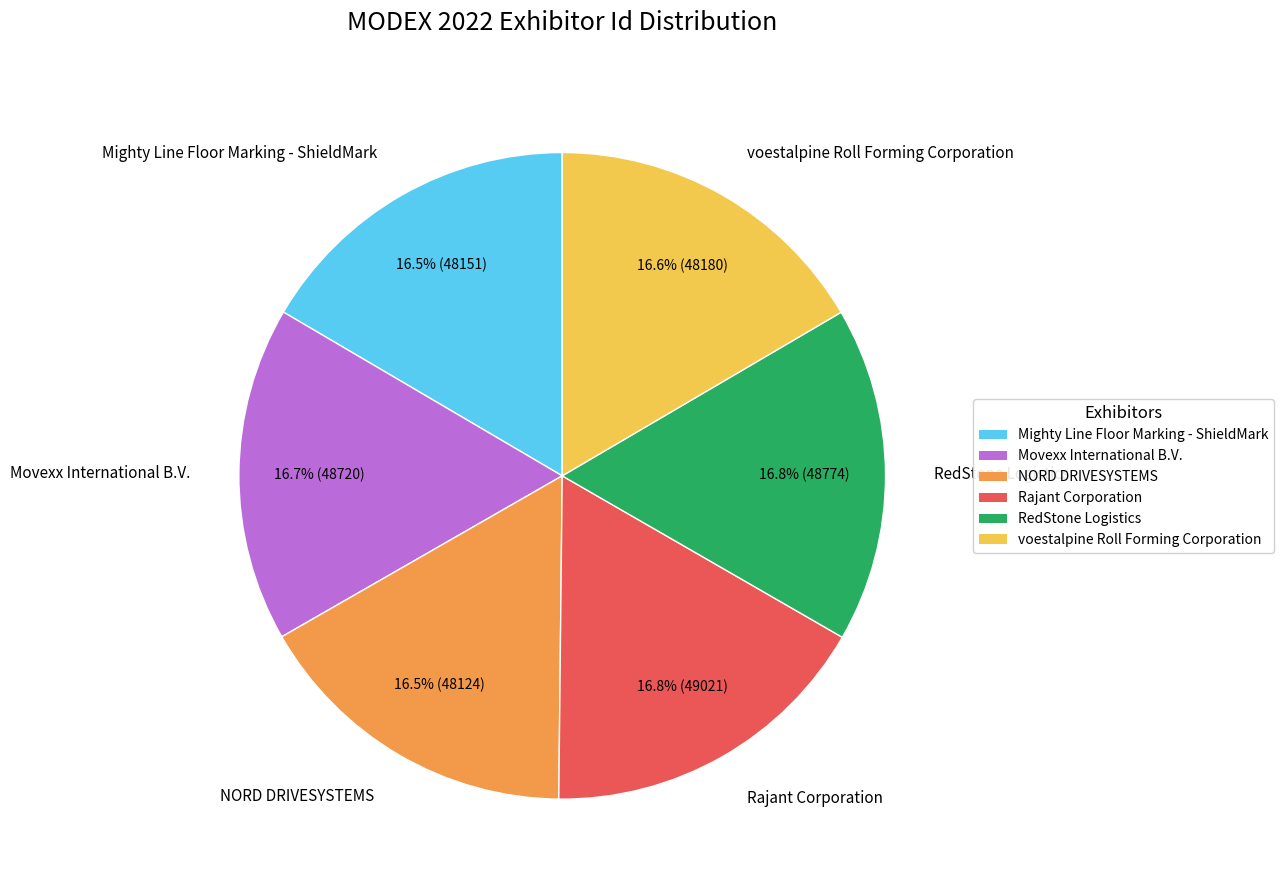

What portion of the pie excludes Rajant Corporation?

83.2%